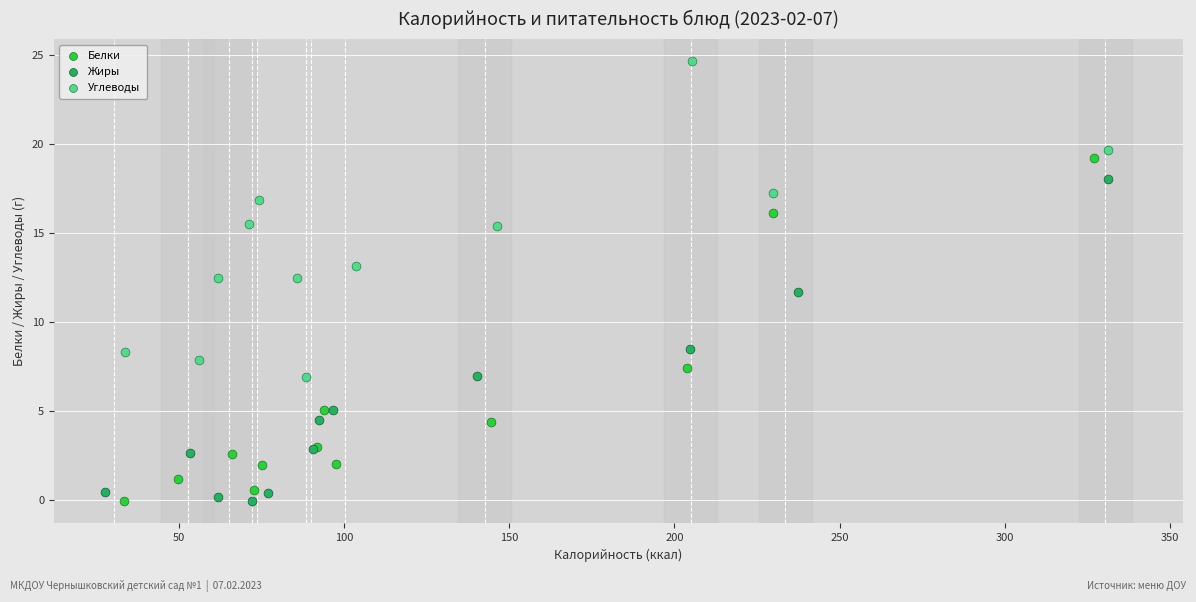

Which series contains the highest Y value?

Углеводы